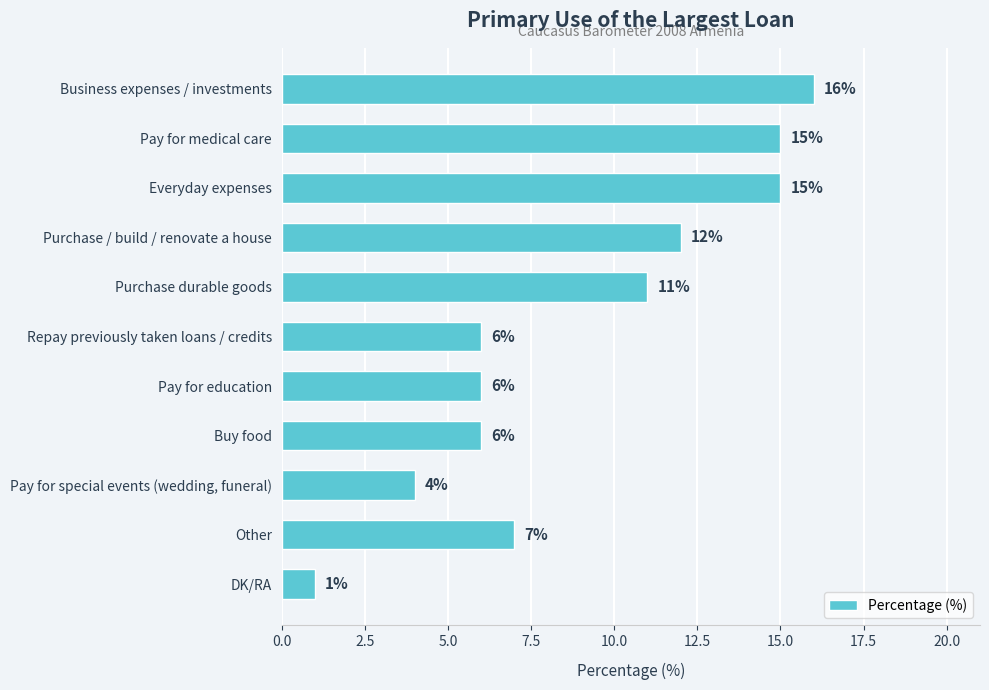

Does the chart contain stacked bars?

No